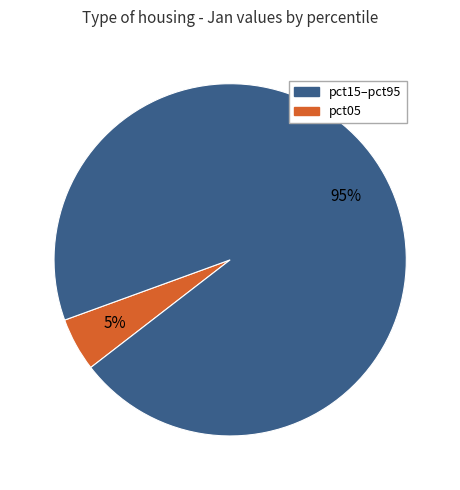

Is there a majority slice in this chart?

Yes